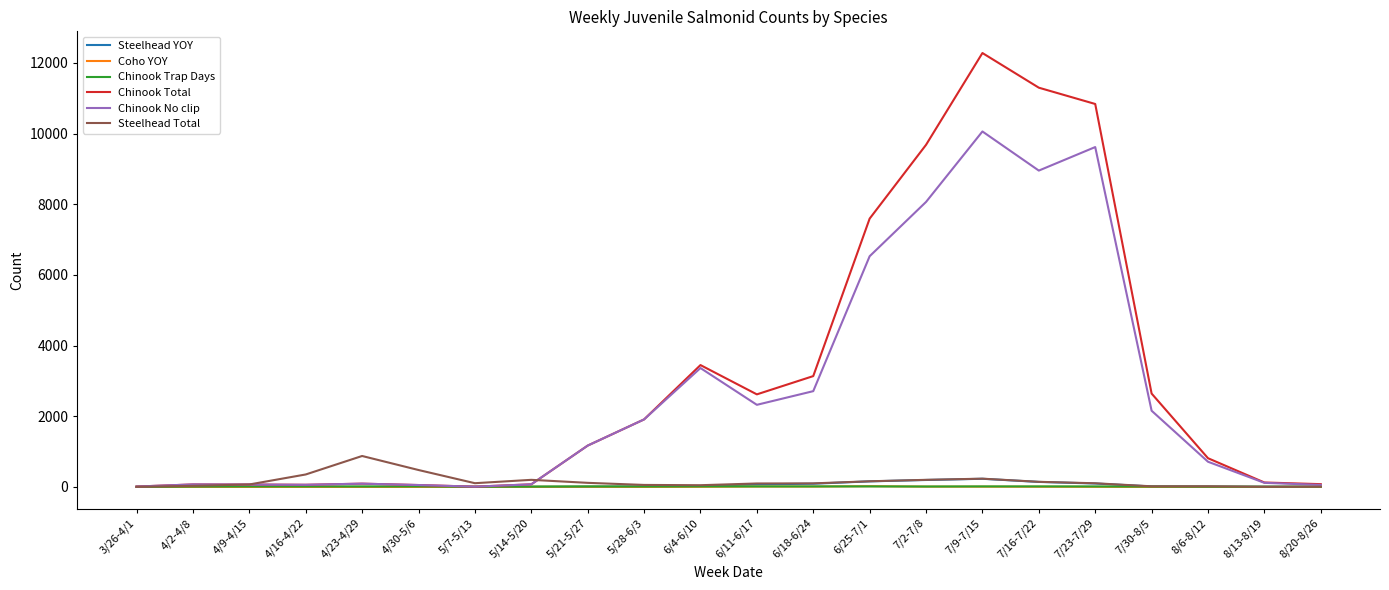

What is the maximum value shown in the chart?

12280